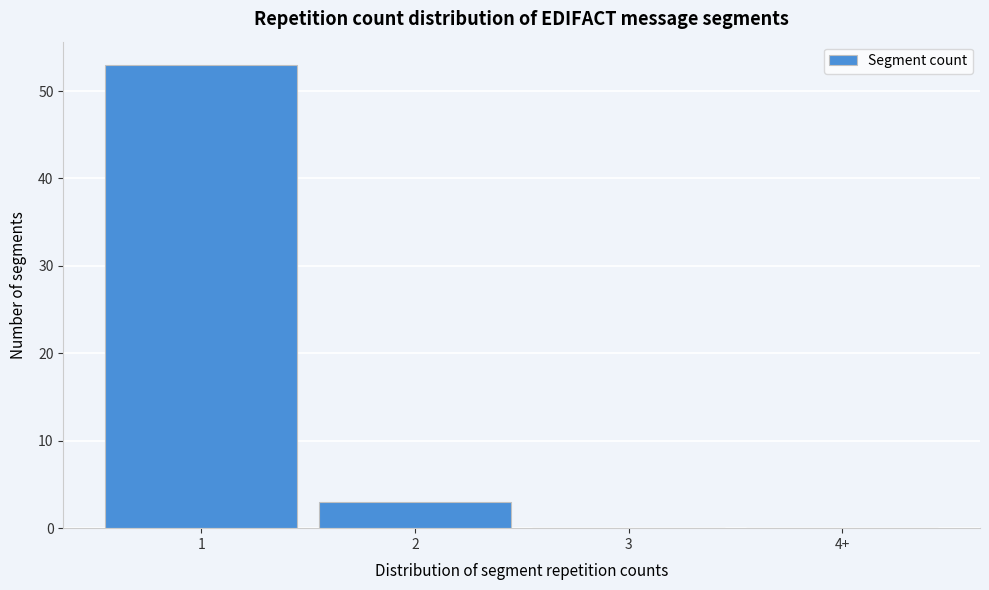

Reading left to right, transcribe all the data shown in this chart.

1=53	2=3	3=0	4+=0